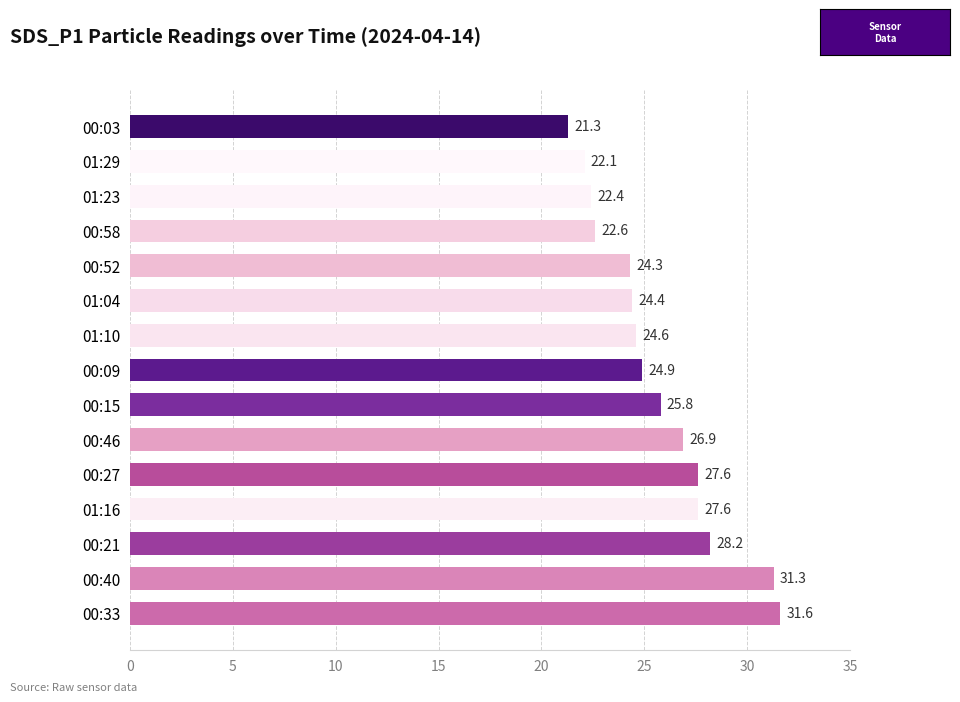

Reading top to bottom, what are all the values shown in this chart?

21.3	22.1	22.4	22.6	24.3	24.4	24.6	24.9	25.8	26.9	27.6	27.6	28.2	31.3	31.6